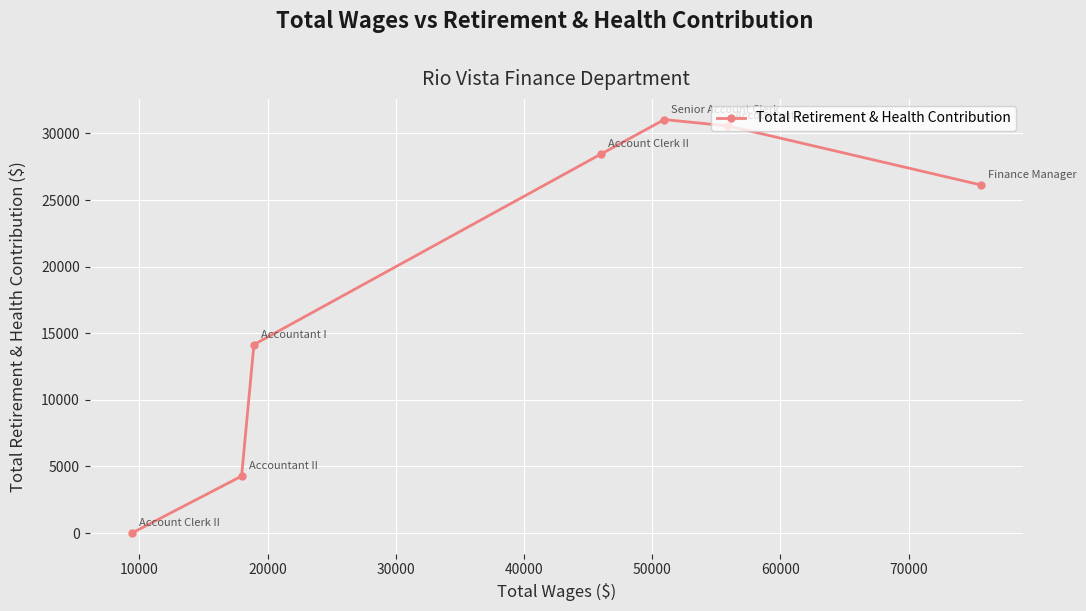

What is the value of the 2nd point from the left?

4275